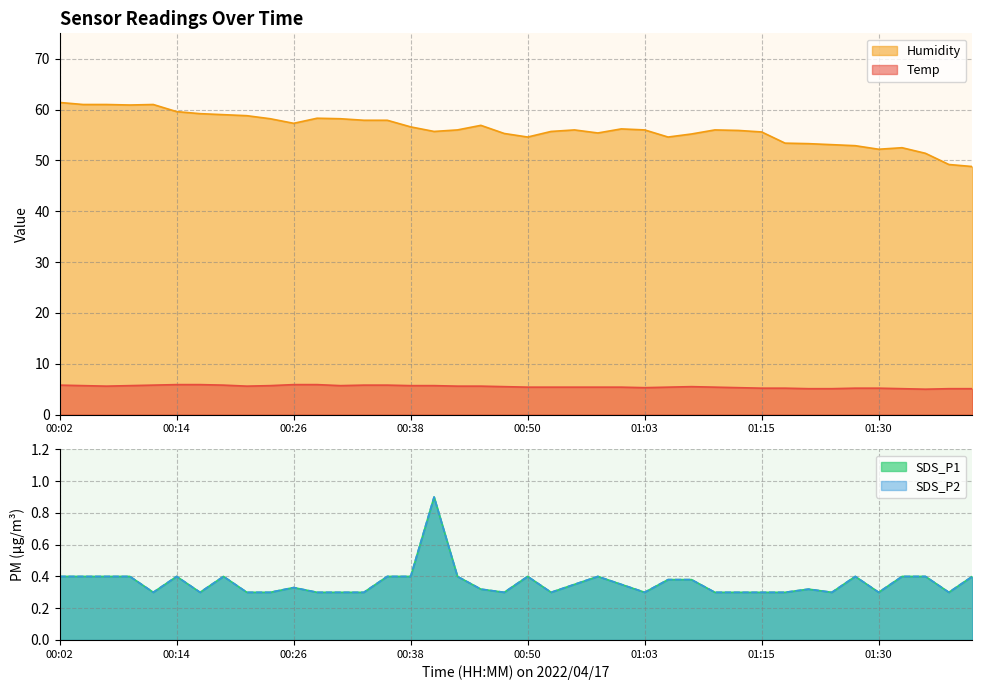

Does the chart display data point markers on the line(s)?

No